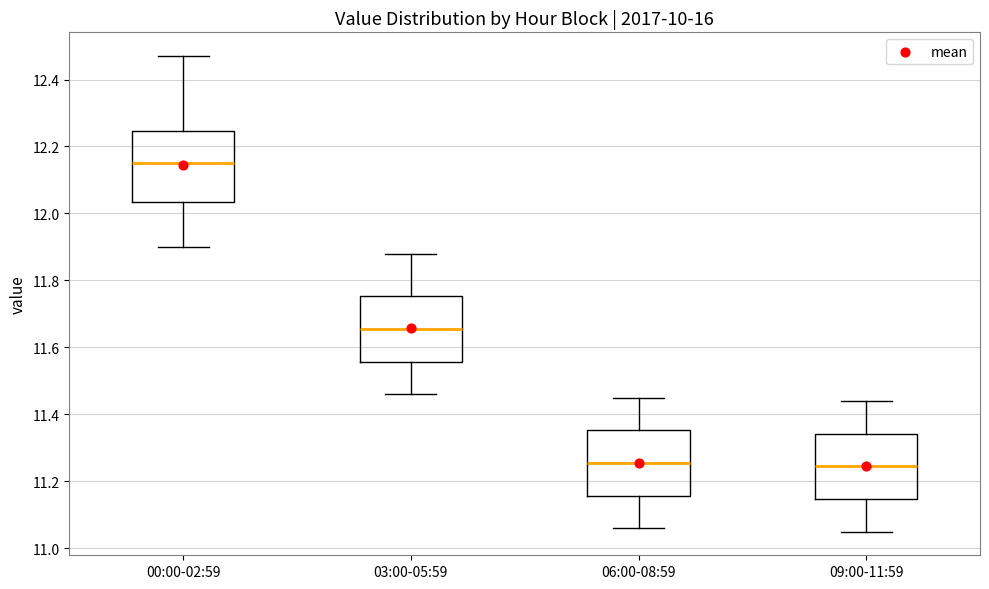

Which box has the highest median line?

00:00-02:59